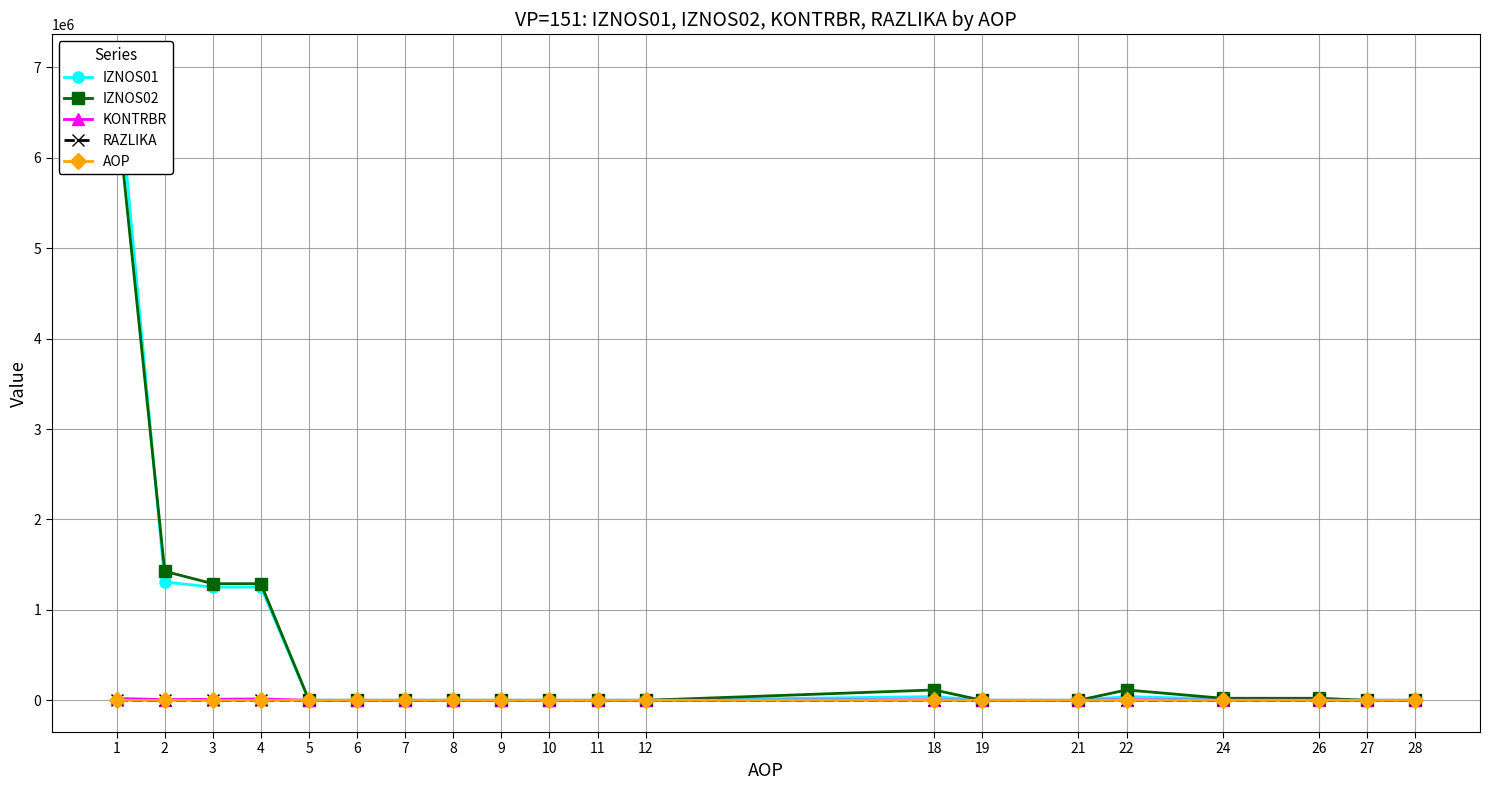

At which label does KONTRBR reach its minimum?

5